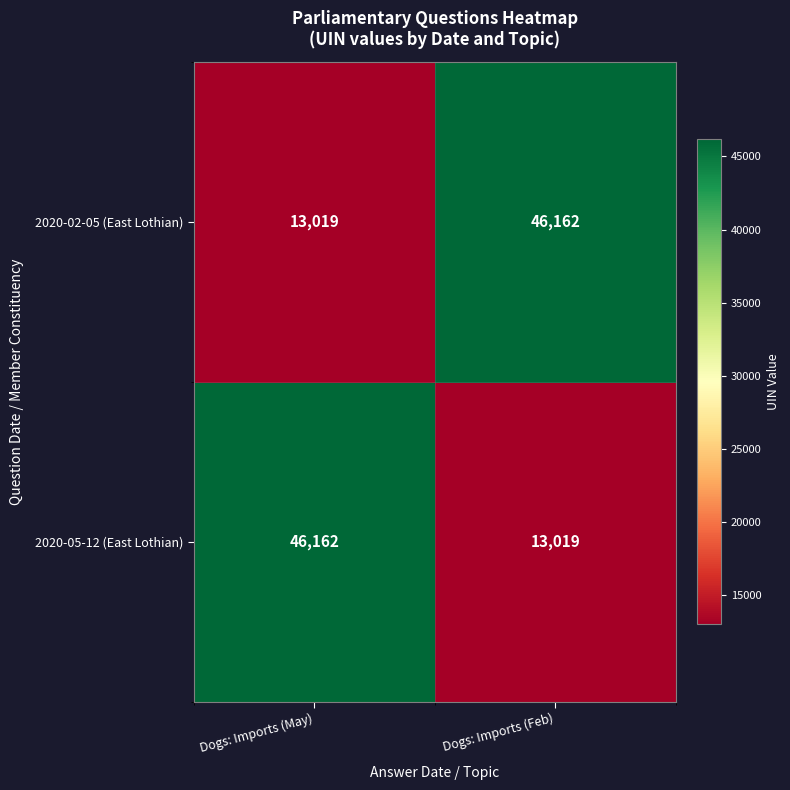

What is the total value across all series at Dogs: Imports (May)?

59181